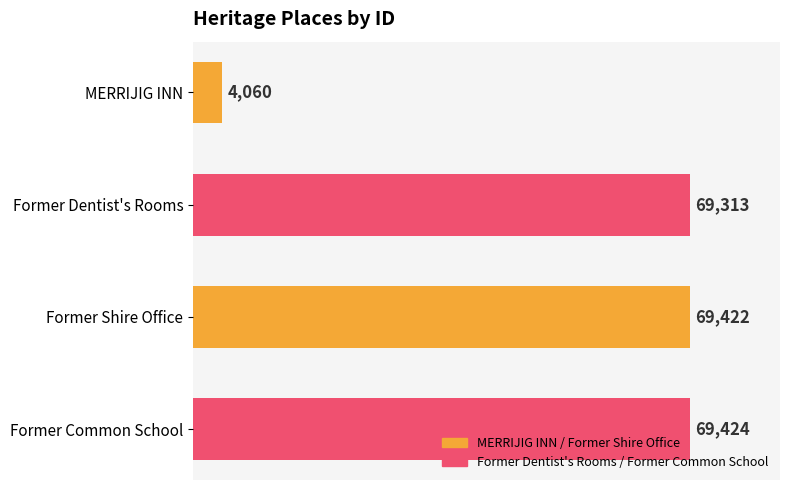

Does the chart contain any negative values?

No